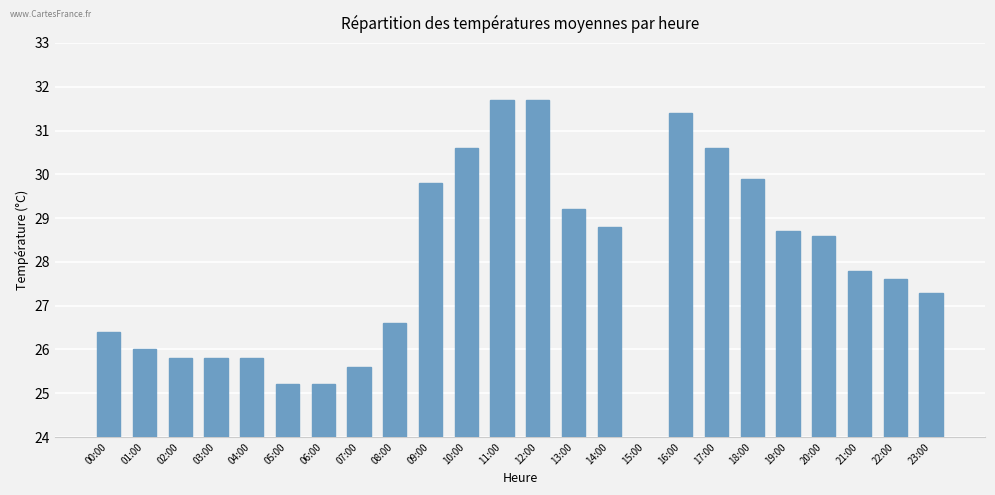

Reading left to right, transcribe all the data shown in this chart.

26.4	26.0	25.8	25.8	25.8	25.2	25.2	25.6	26.6	29.8	30.6	31.7	31.7	29.2	28.8	0.0	31.4	30.6	29.9	28.7	28.6	27.8	27.6	27.3